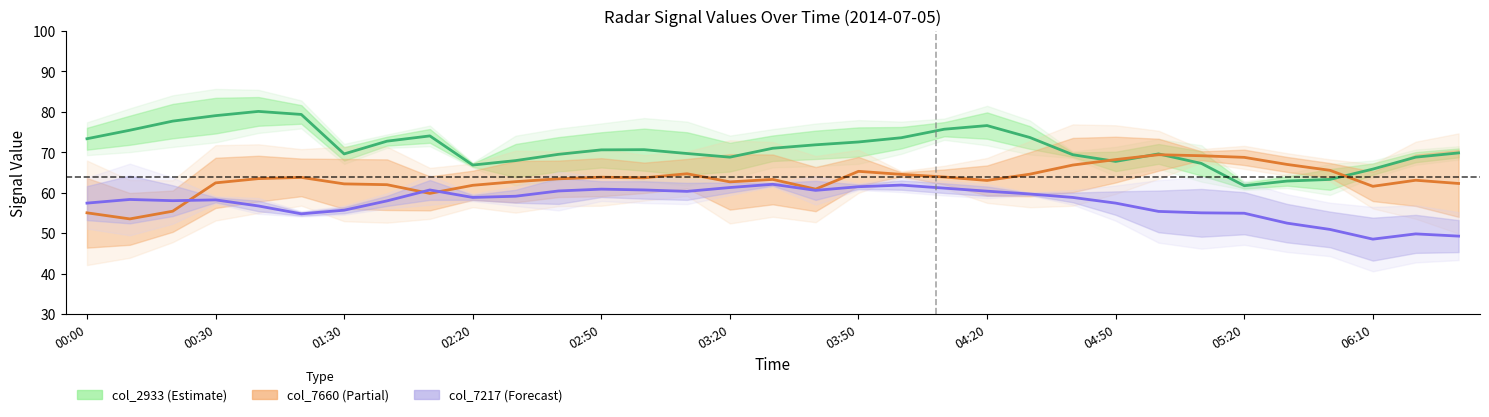

What is the difference between the maximum and minimum values in the col_7660 series?

15.8